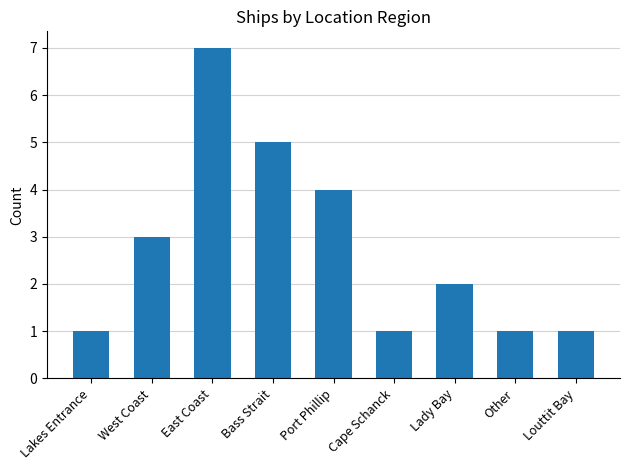

True or false: the data shows 1 at Lady Bay.

False